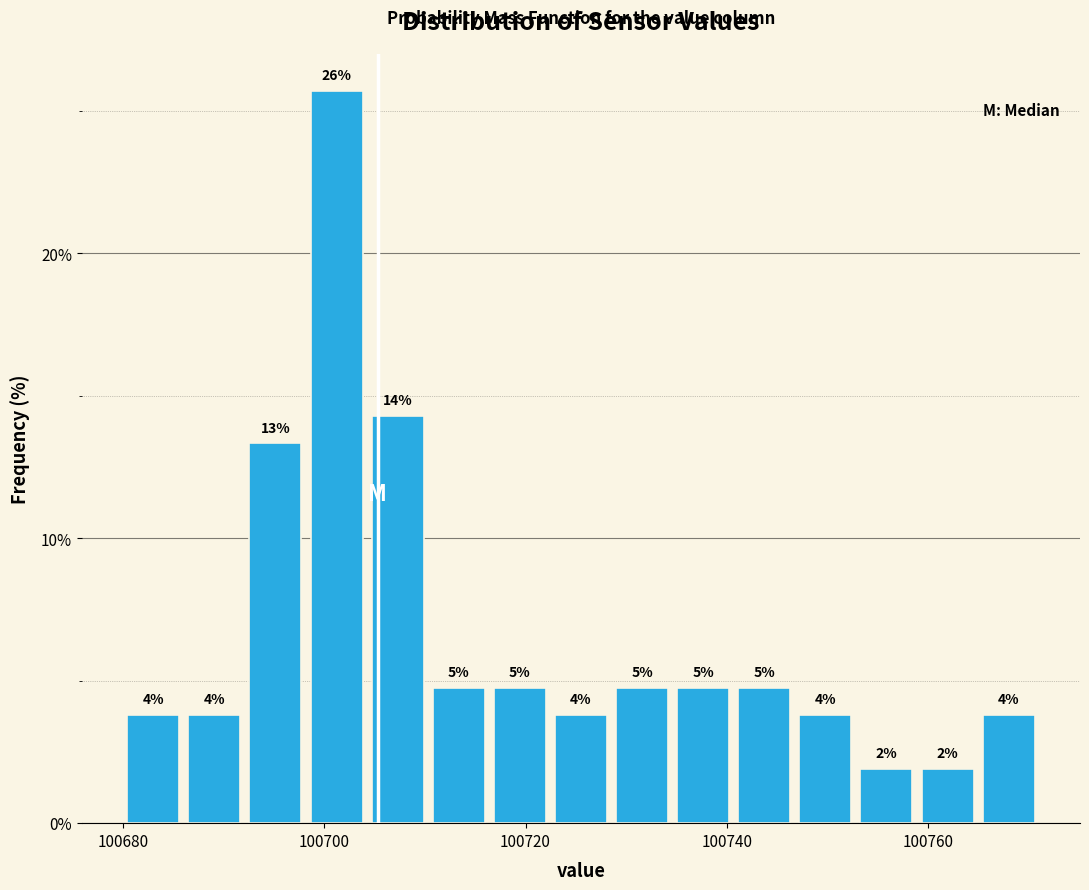

Read against the x-axis, roughly where is the centre of the tallest bar?

100702